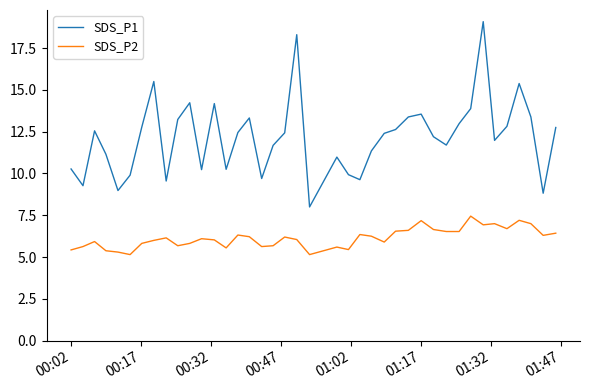

Which series has the largest range (max minus min)?

SDS_P1